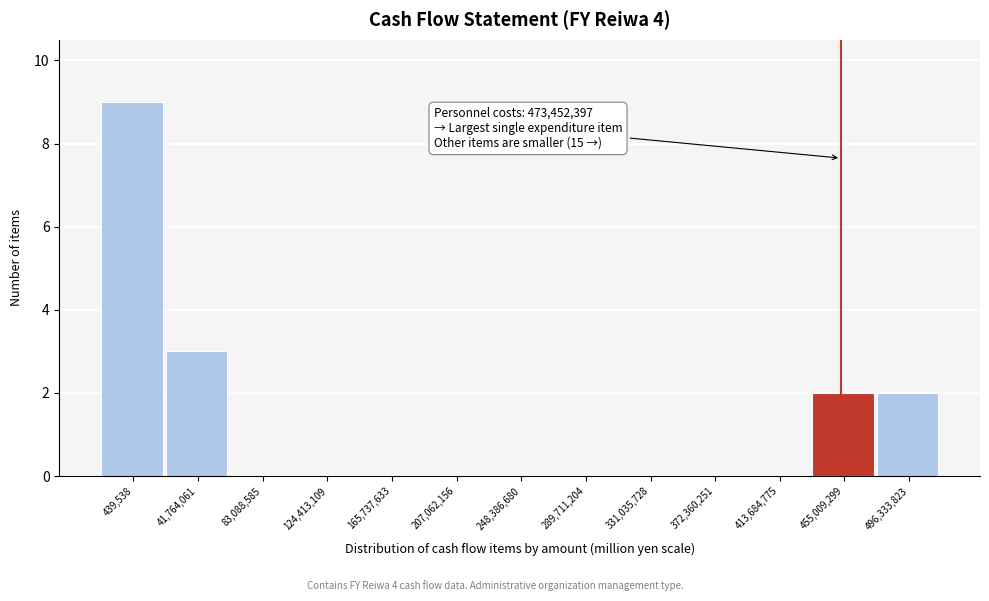

Reading left to right, what are all the values shown in this chart?

439,538=9	41,764,061=3	83,088,585=0	124,413,109=0	165,737,633=0	207,062,156=0	248,386,680=0	289,711,204=0	331,035,728=0	372,360,251=0	413,684,775=0	455,009,299=2	496,333,823=2